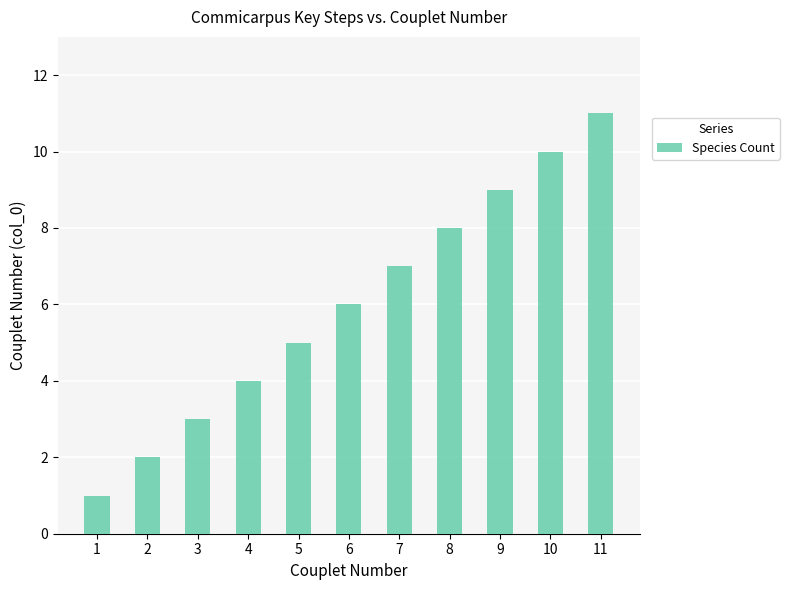

List the labels in order of value, smallest first.

1, 2, 3, 4, 5, 6, 7, 8, 9, 10, 11